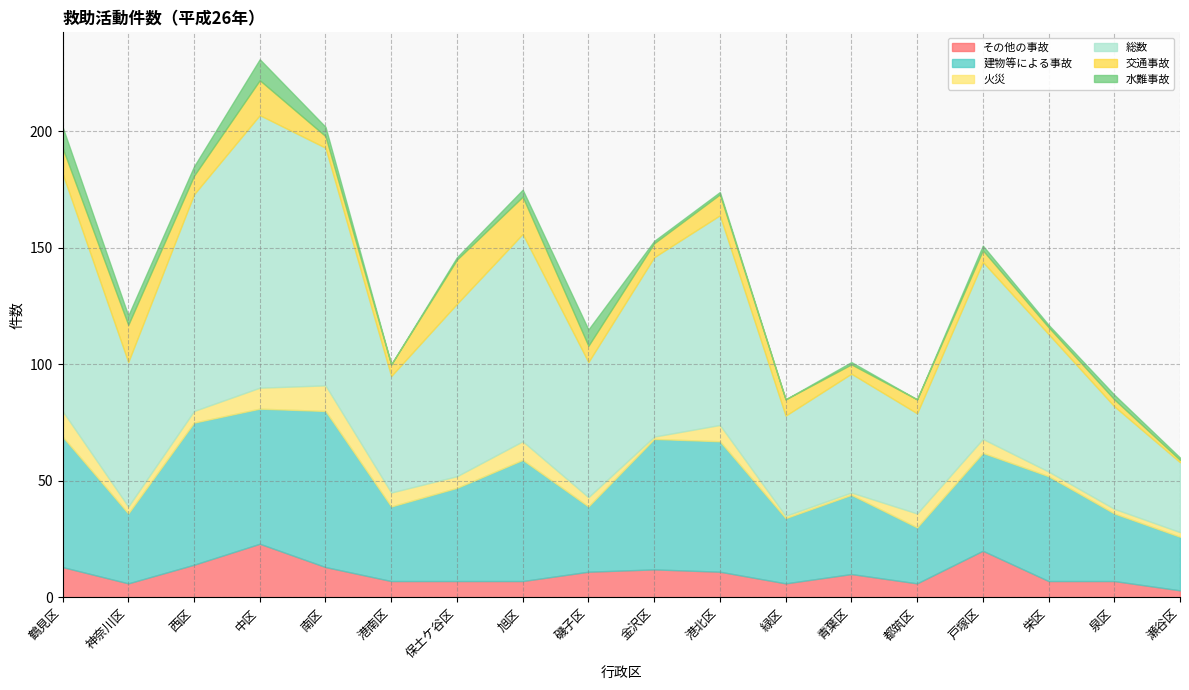

Which has a higher value, 港北区 or 磯子区?

港北区